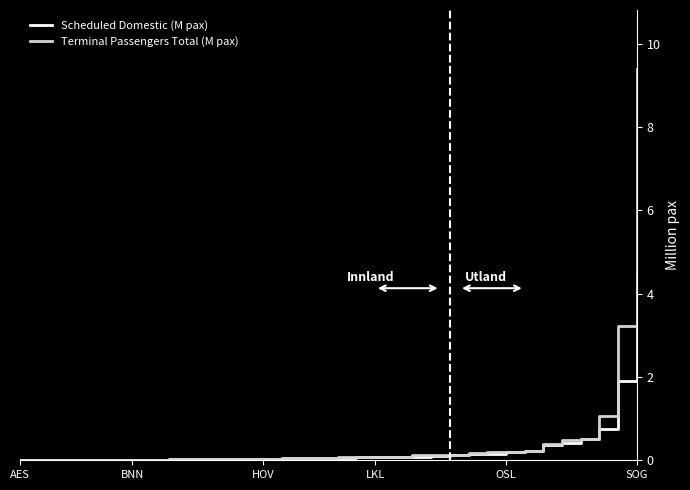

What is the highest value of the Scheduled Domestic (M pax) series?

4.5